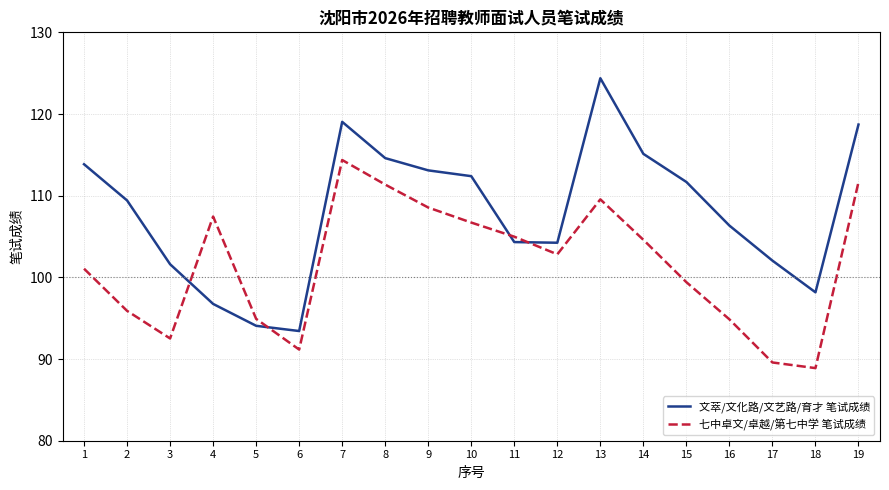

What is the approximate value of 七中卓文/卓越/第七中学 笔试成绩 at 5?

94.9